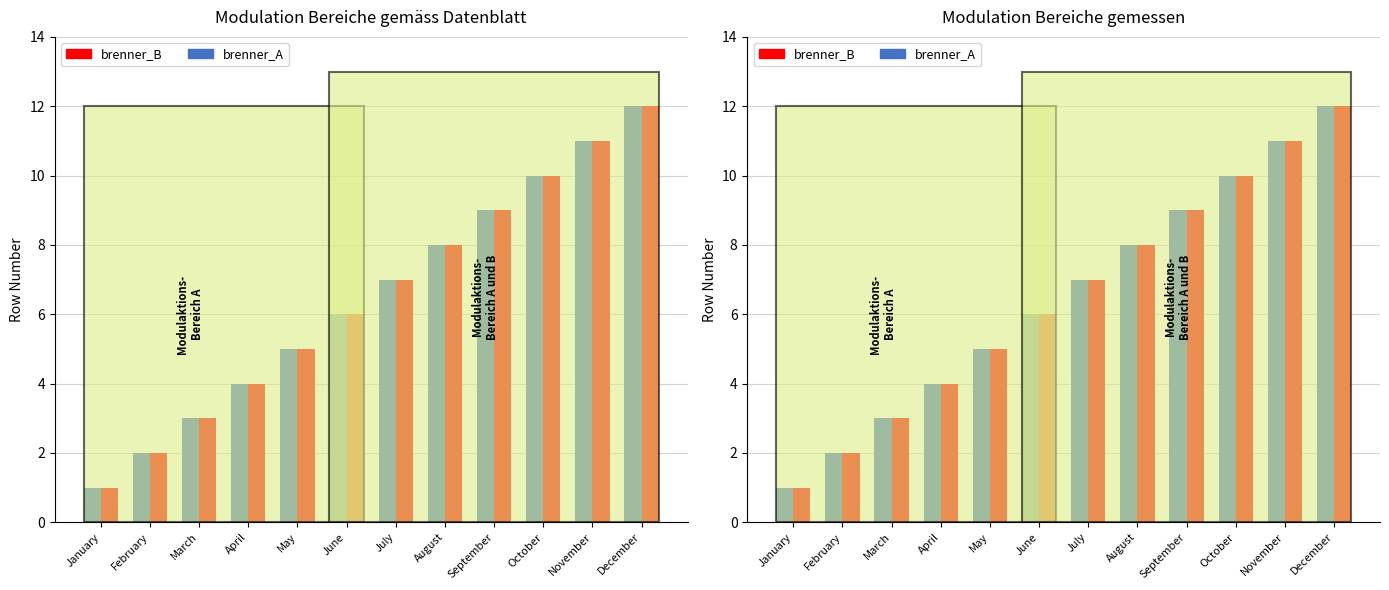

The brenner_A series shows 5 at March. True or false?

False